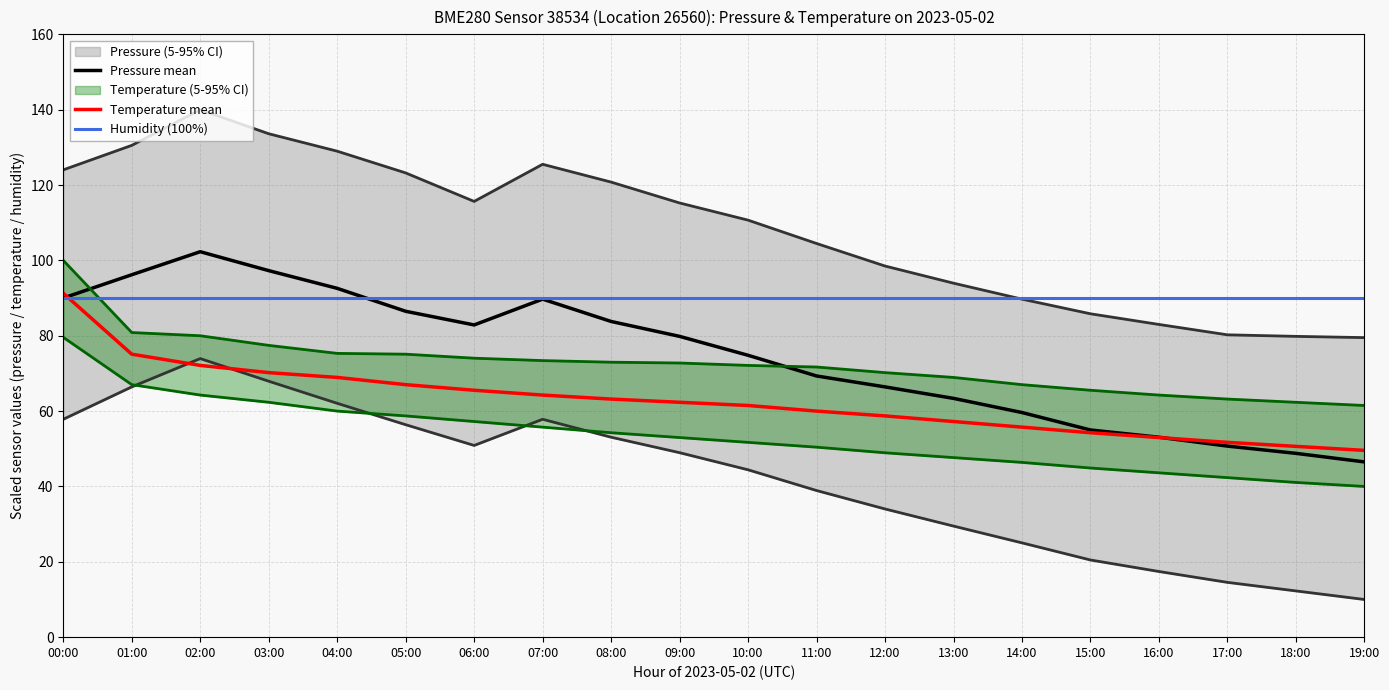

What is the sum of the Pressure mean values at 04:00 and 09:00?

172.4